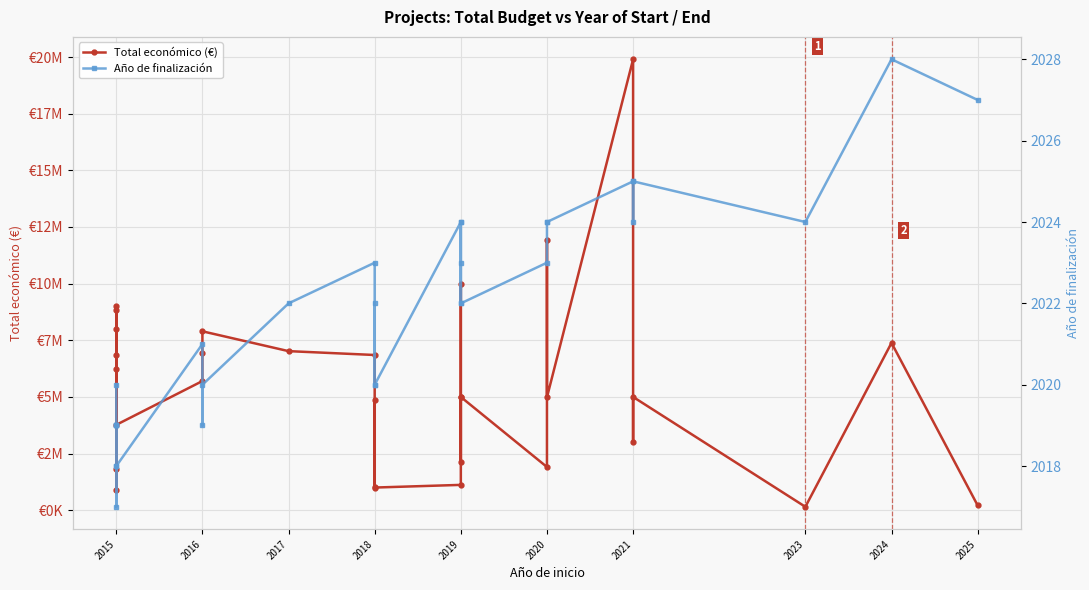

What is the spread (max minus min) of values at 2020?

1904938